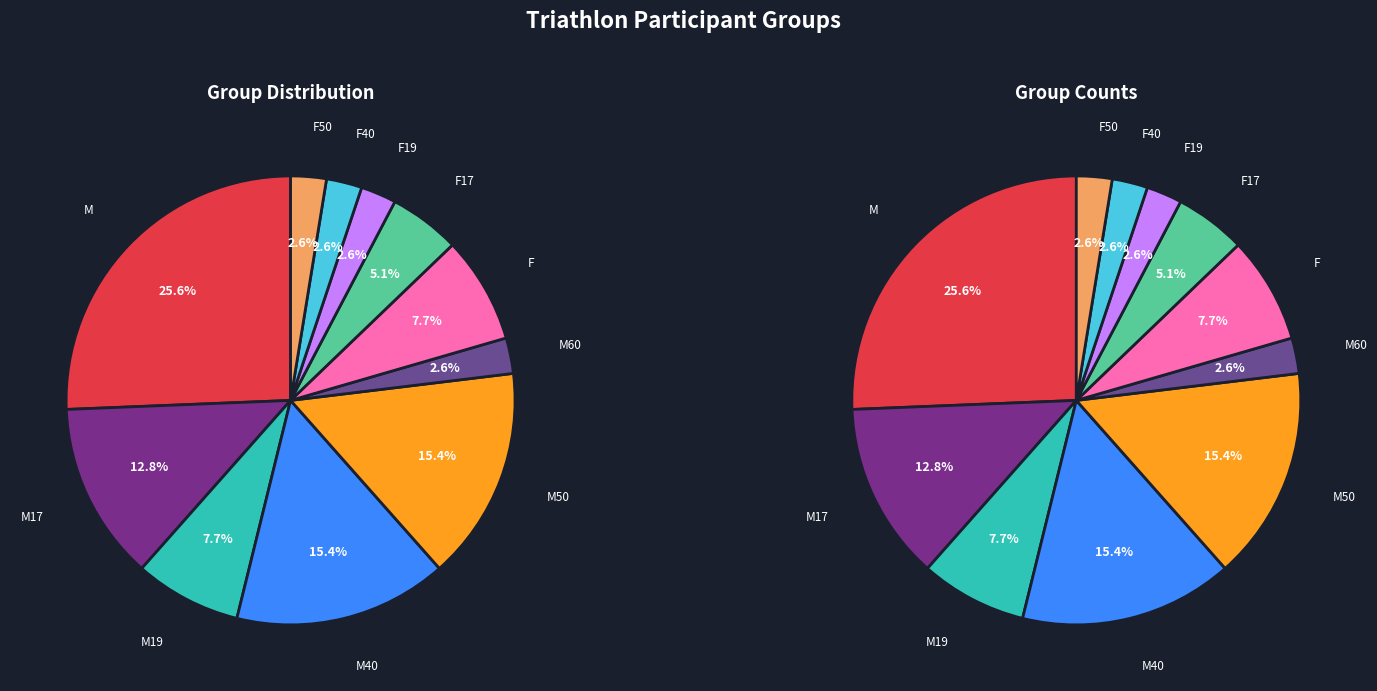

To the nearest percent, what percentage of the pie is M?

26%